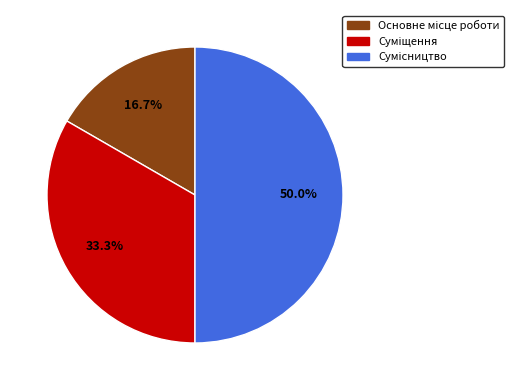

To the nearest percent, what percentage of the pie is Суміщення?

33%